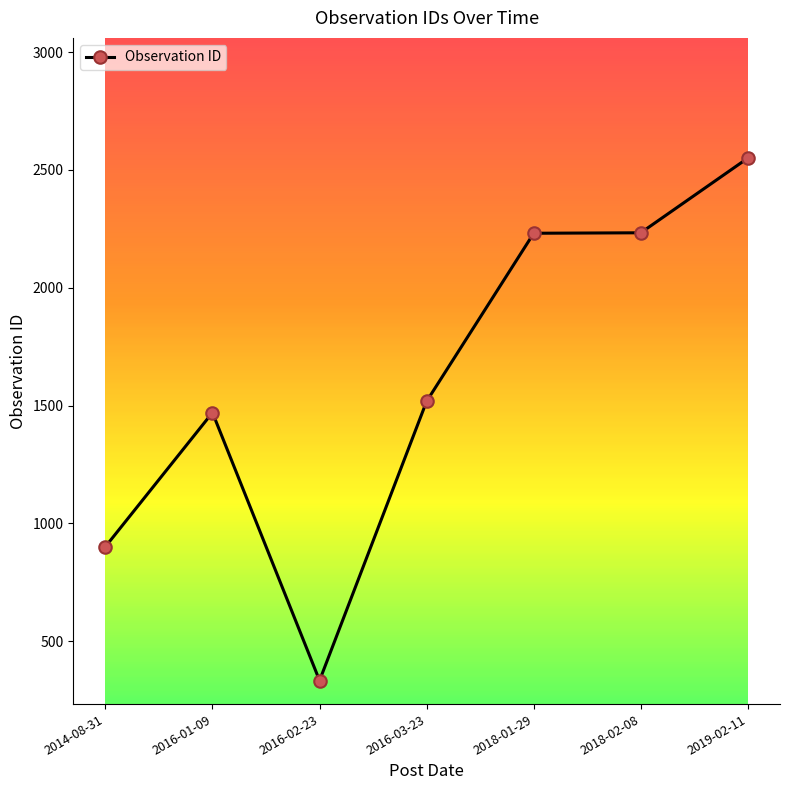

What is the approximate value at 2016-02-23?

333